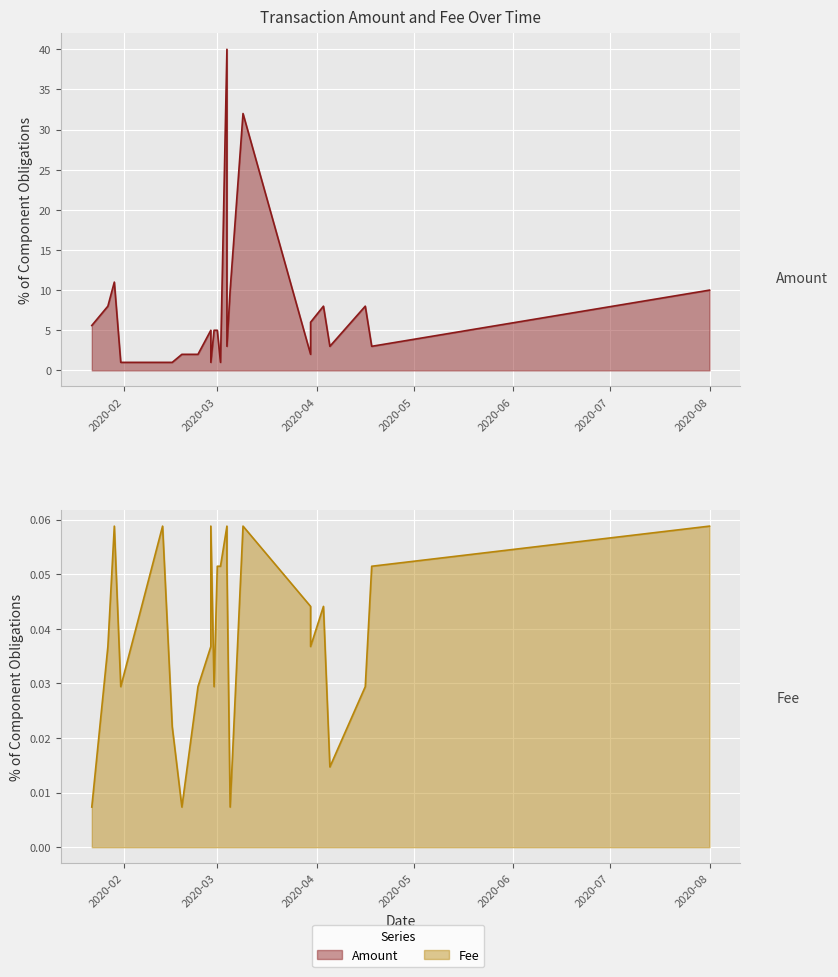

What is the label of the 5th point from the left?

2020-02-13